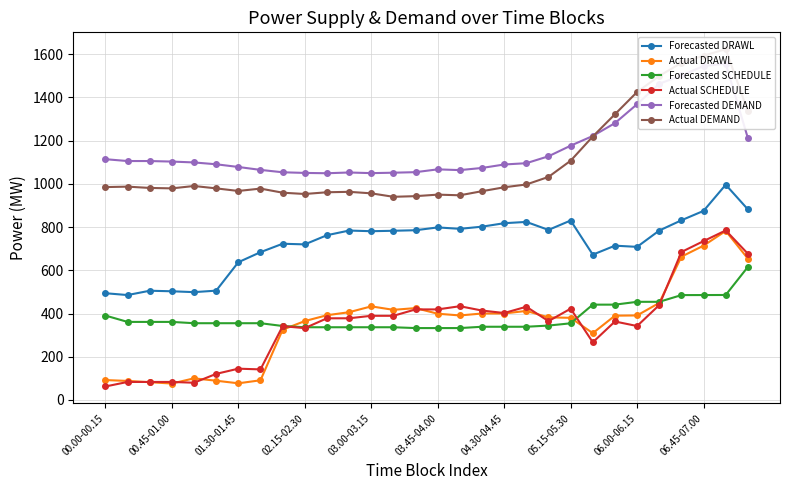

Is it true that Forecasted DRAWL equals 180.7 at 01.30-01.45?

False